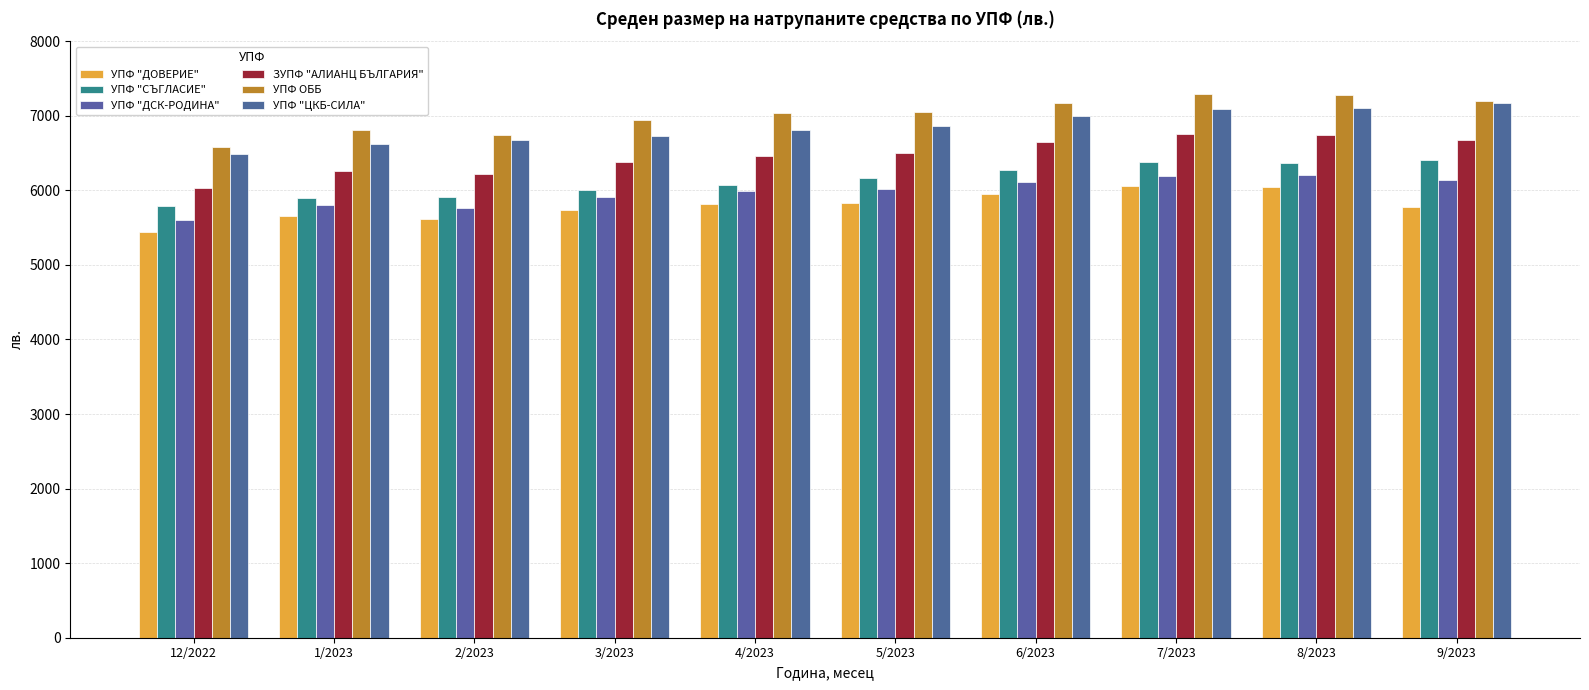

Which series changed the most between 1/2023 and 5/2023?

УПФ "СЪГЛАСИЕ"